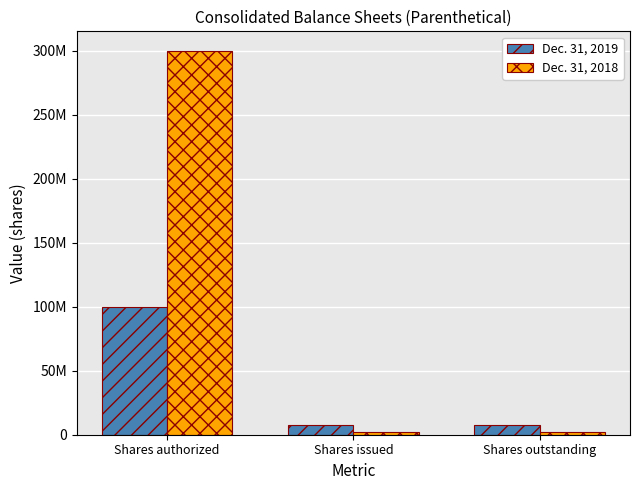

List the labels in order of Dec. 31, 2019 value, smallest first.

Shares issued, Shares outstanding, Shares authorized